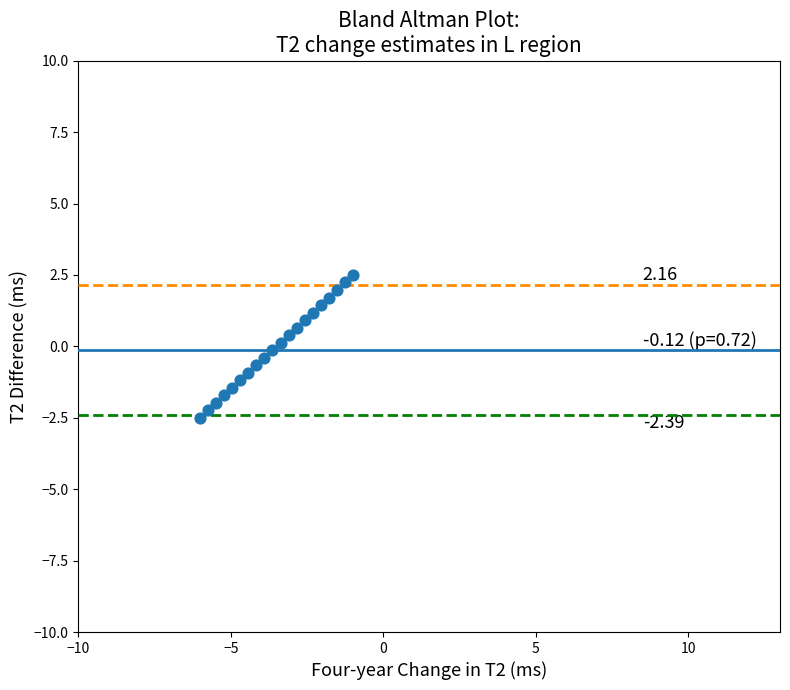

What is the range of X values (max minus min)?

5.0